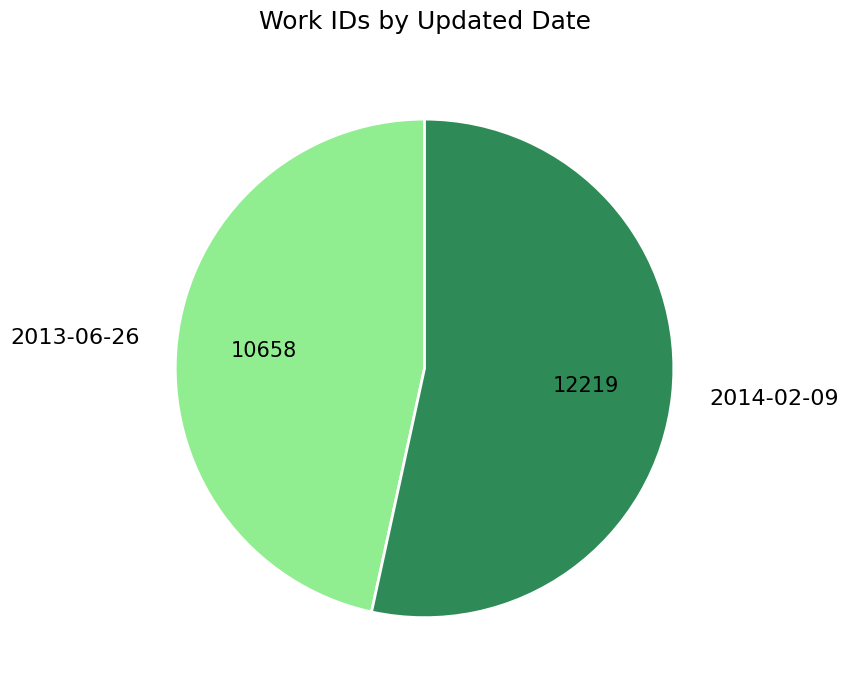

Is the sum of 2013-06-26 and 2014-02-09 greater than half?

Yes